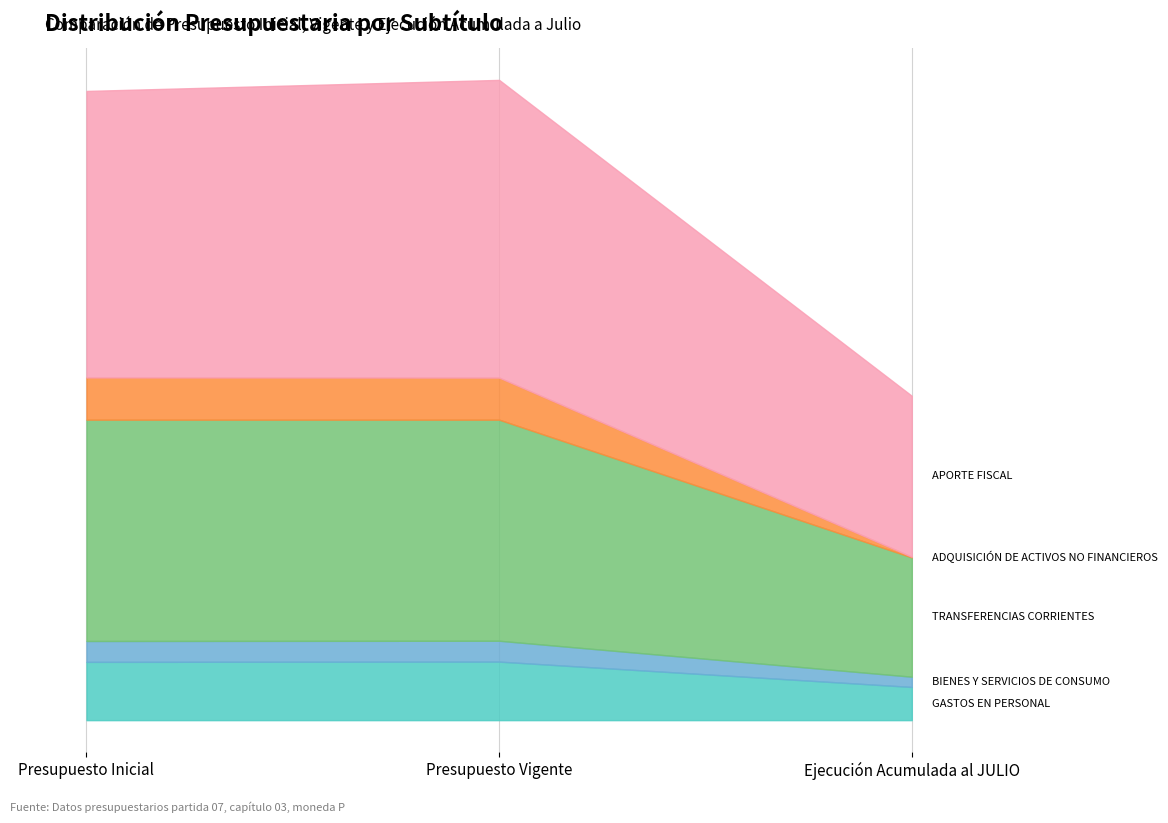

What is the sum of all TRANSFERENCIAS CORRIENTES values?

61530483